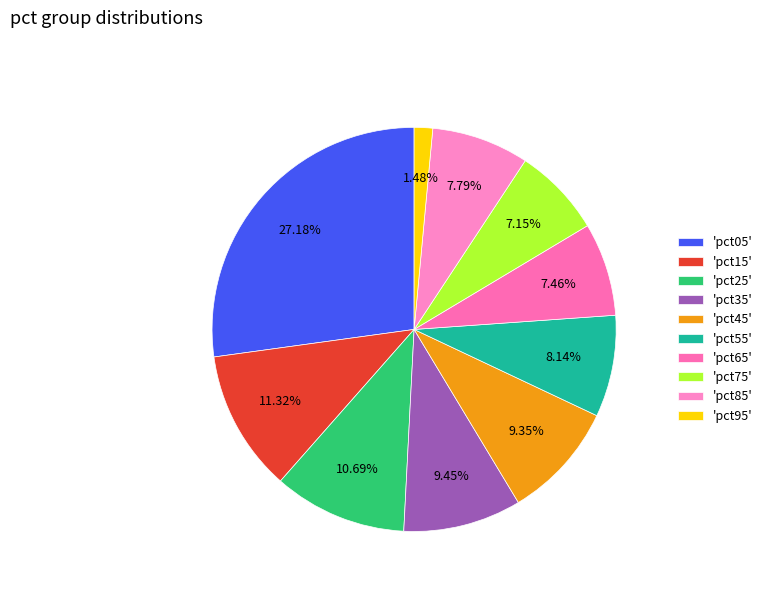

How many slices are in this pie chart?

10